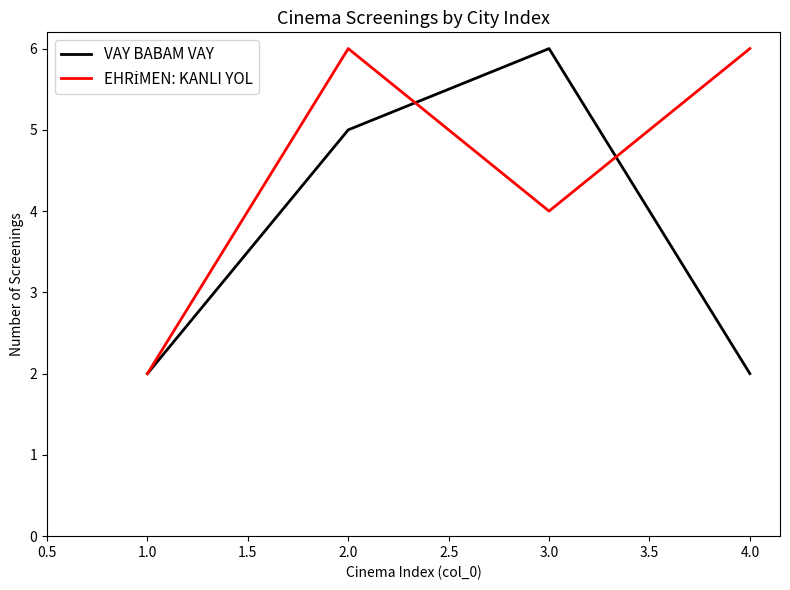

Does the chart display data point markers on the line(s)?

No